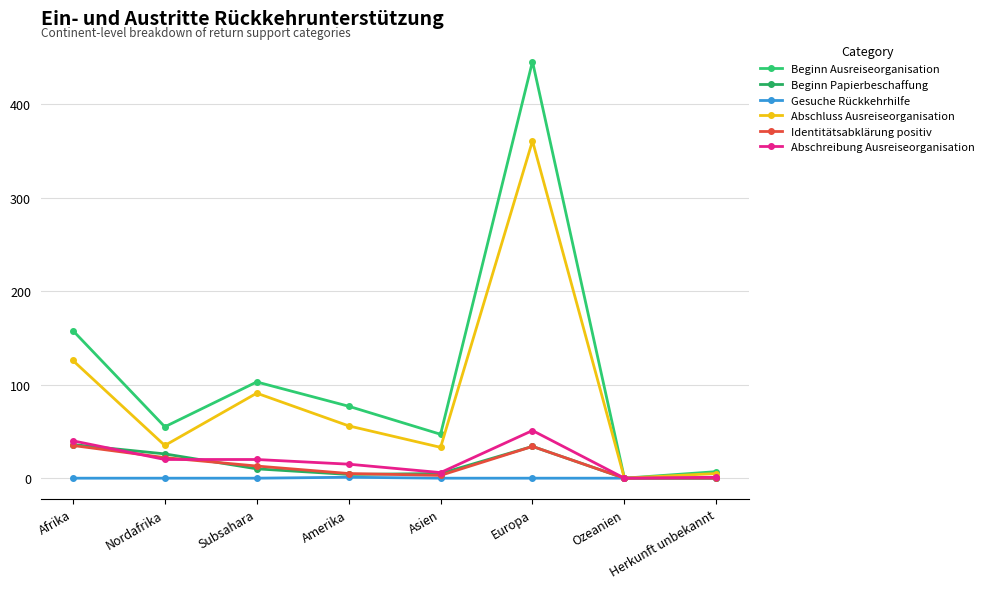

Between Nordafrika and Europa, which series saw the biggest shift?

Beginn Ausreiseorganisation